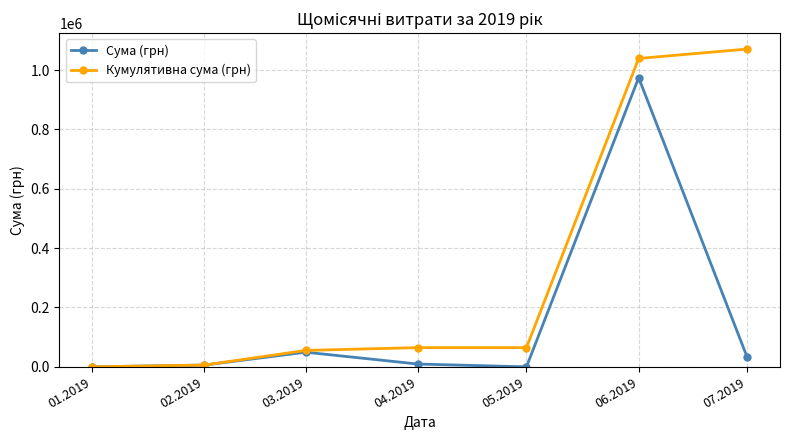

What is the value of the Сума (грн) point at the 6th from the left?

974302.0